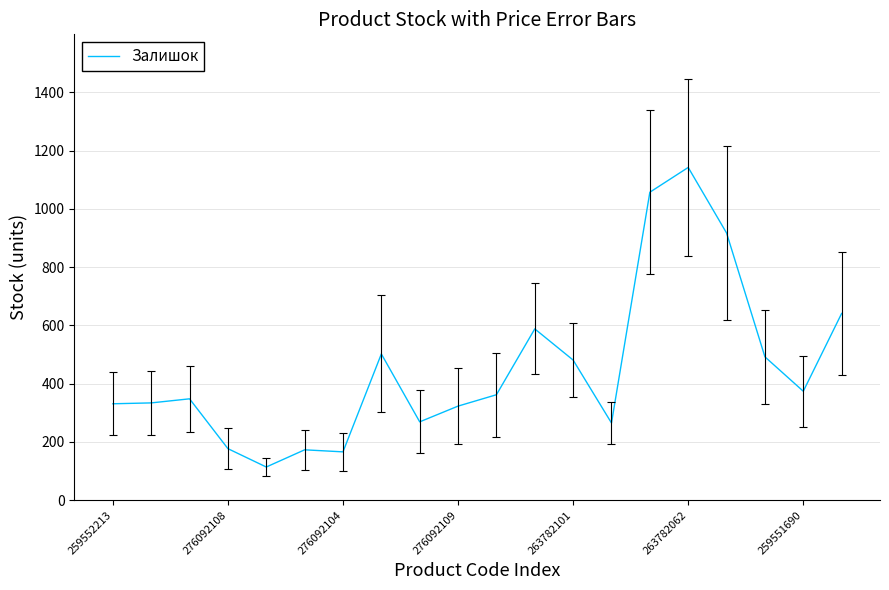

What is the minimum value shown in the chart?

114